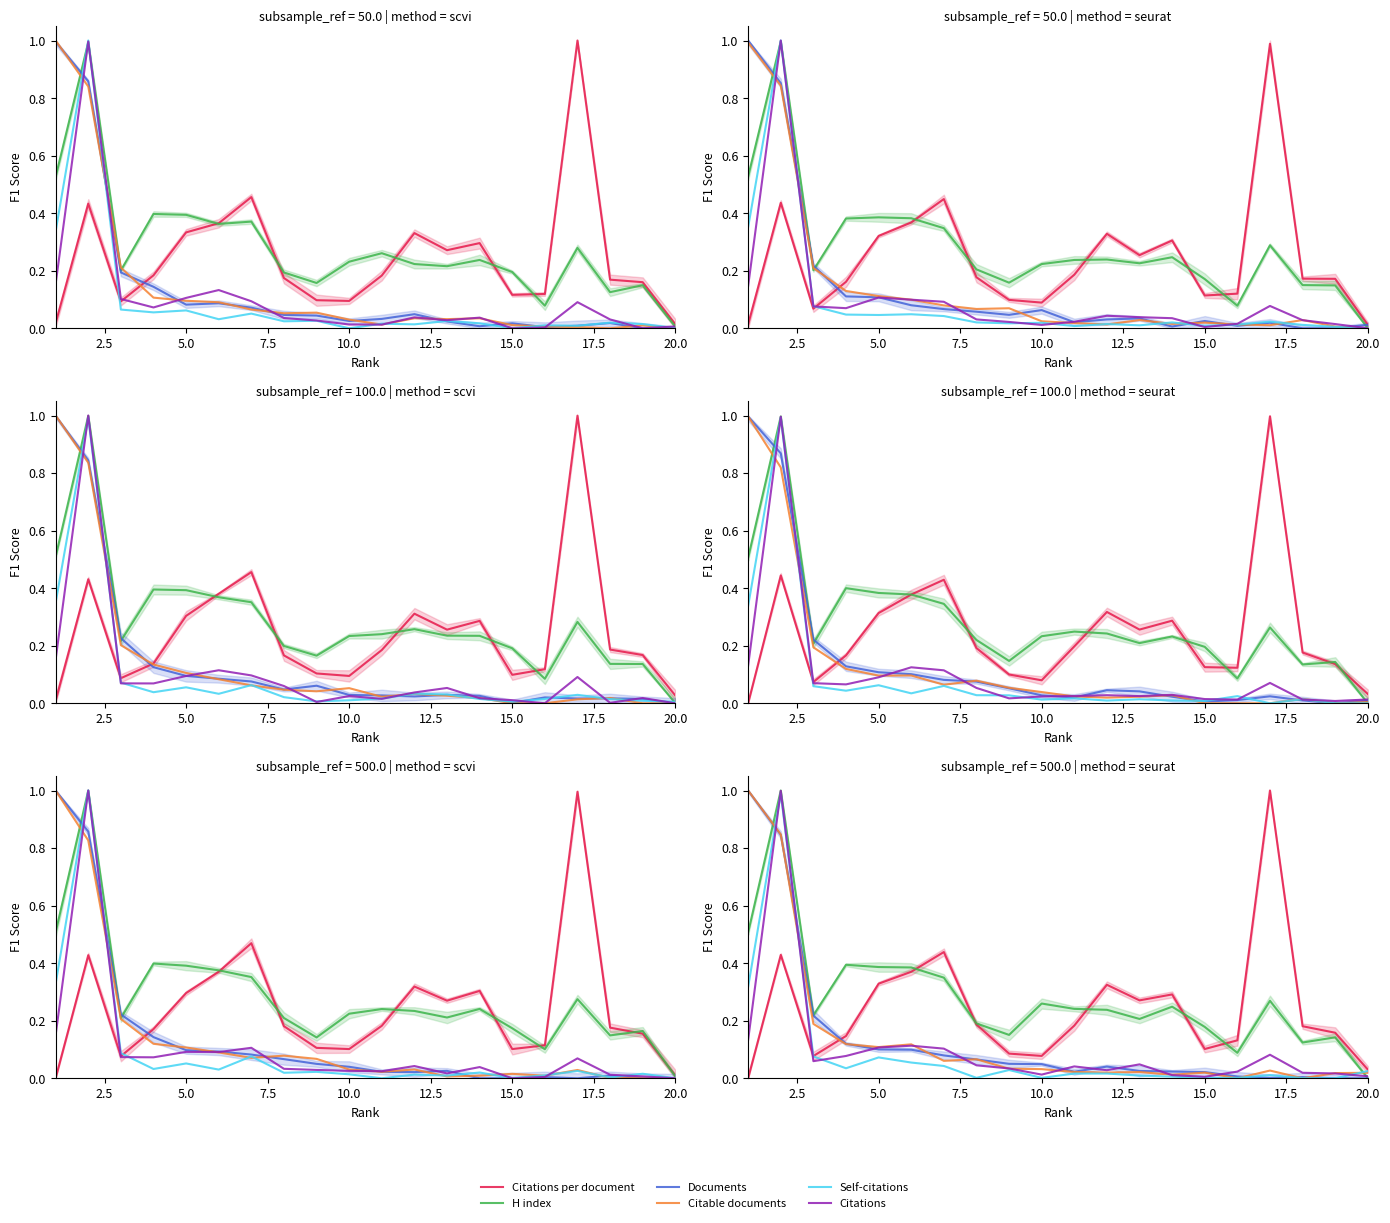

True or false: Citable documents has more than 0 interior local peaks.

True